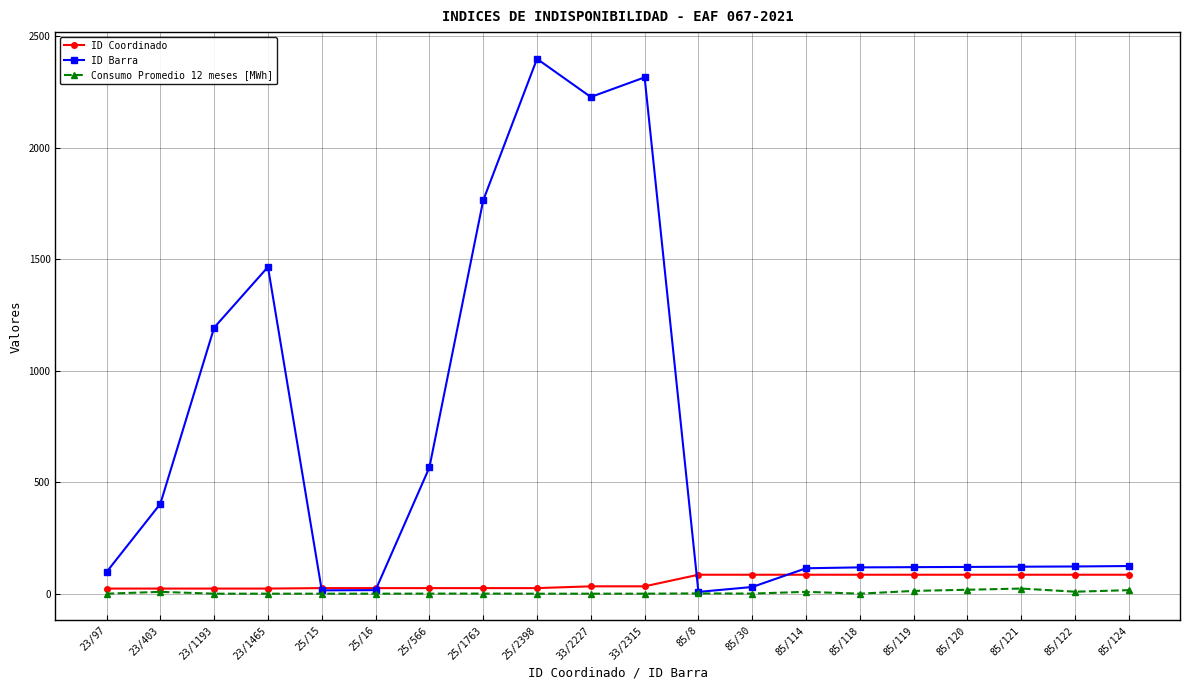

What are all the series names shown in the legend?

ID Coordinado, ID Barra, Consumo Promedio 12 meses [MWh]